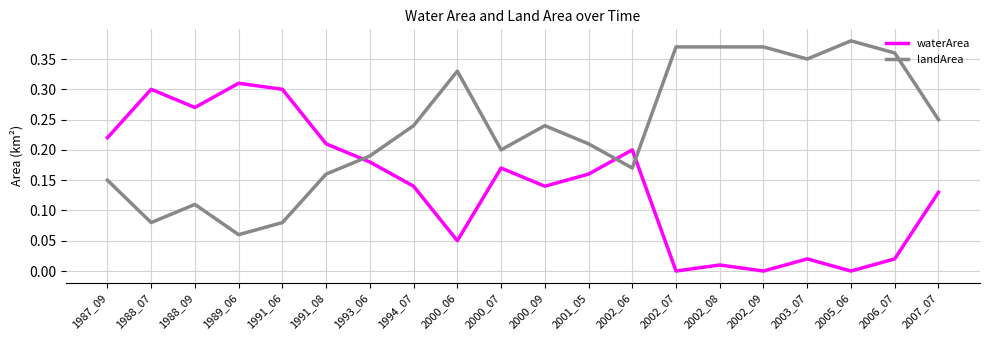

How many lines are shown in the chart?

2